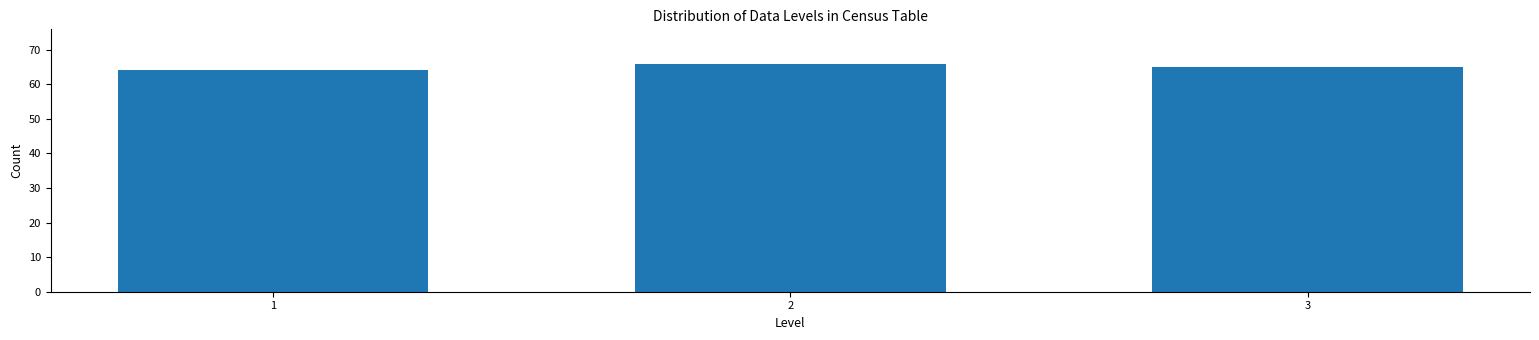

Reading right to left, list all the values displayed in this chart.

65	66	64